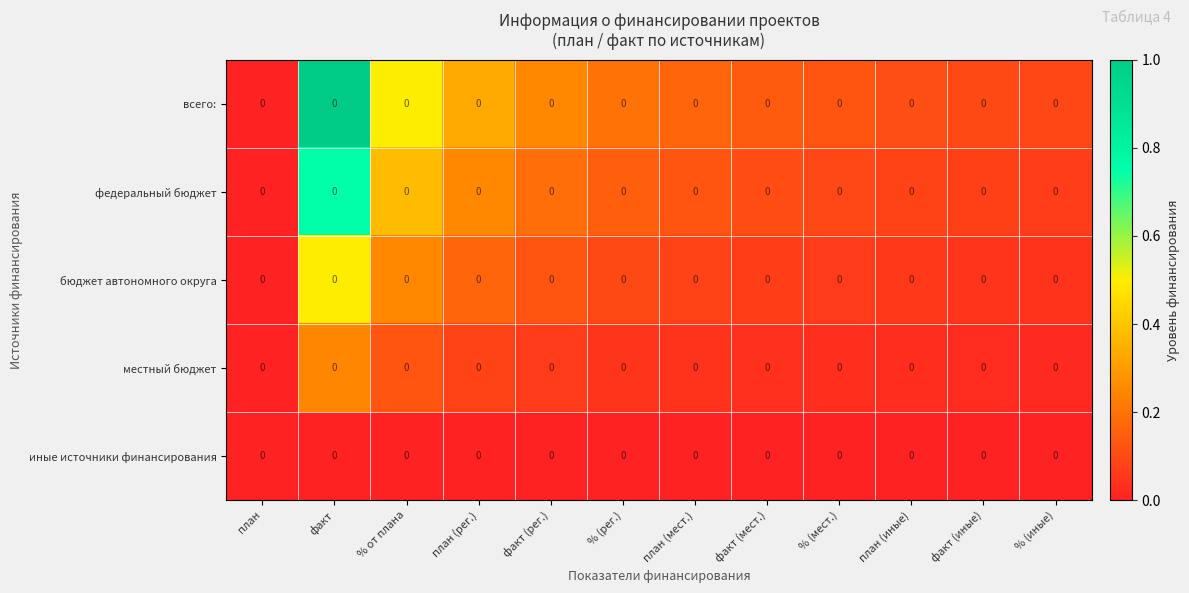

Rank the series by their average value, from highest to lowest.

всего:, федеральный бюджет, бюджет автономного округа, местный бюджет, иные источники финансирования